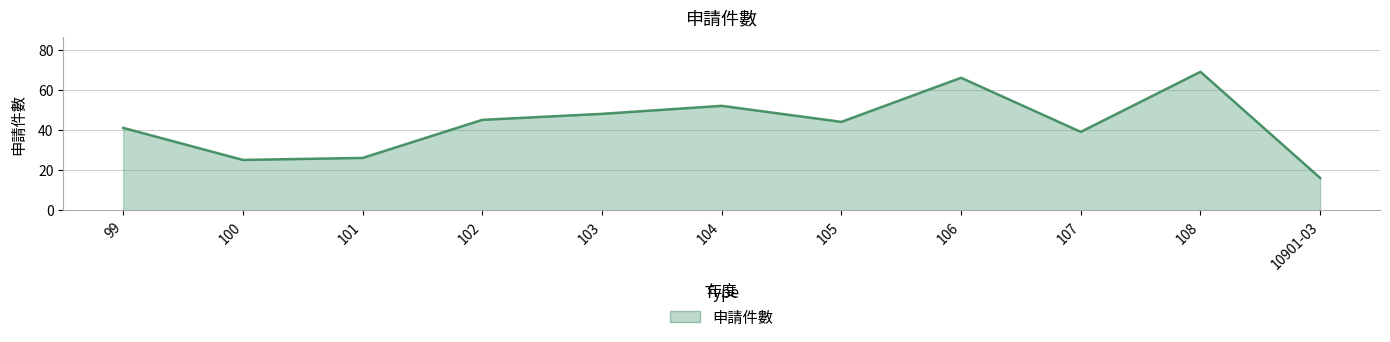

What is the greatest value displayed?

69